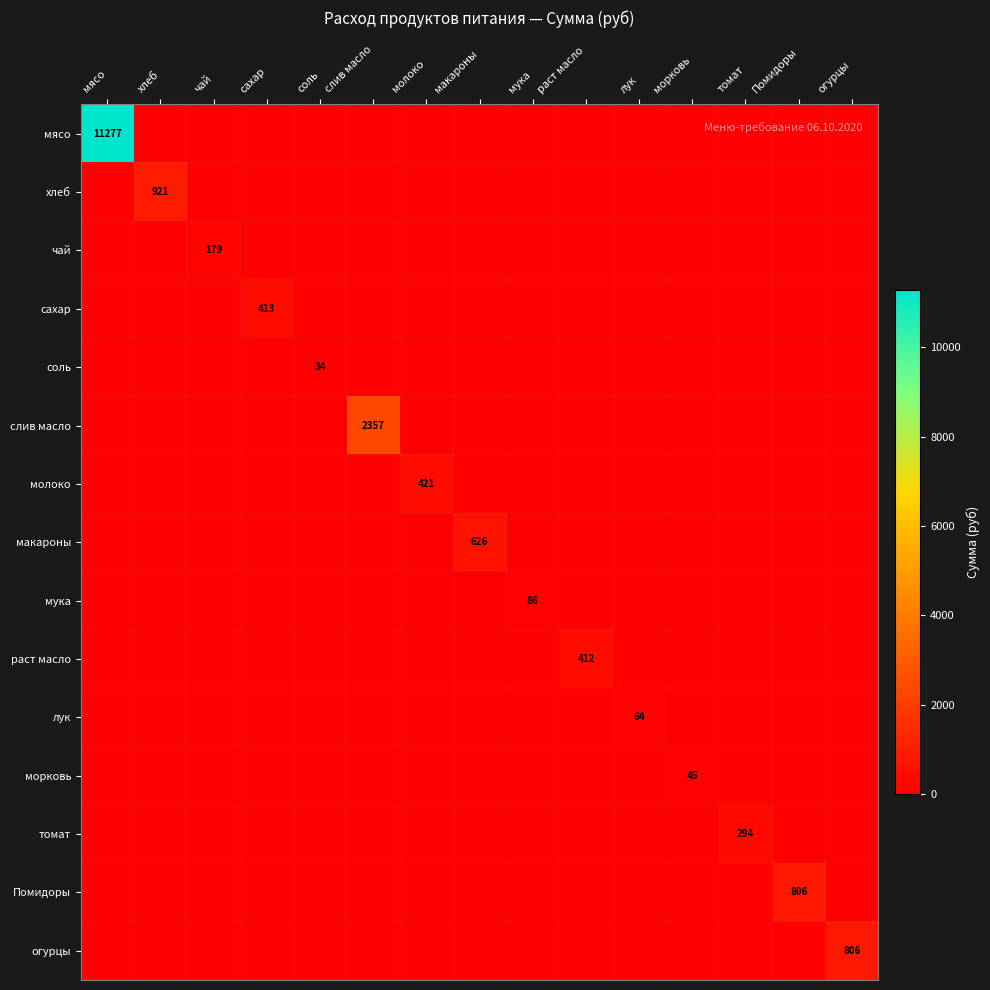

The value of молоко at молоко is 616. True or false?

False